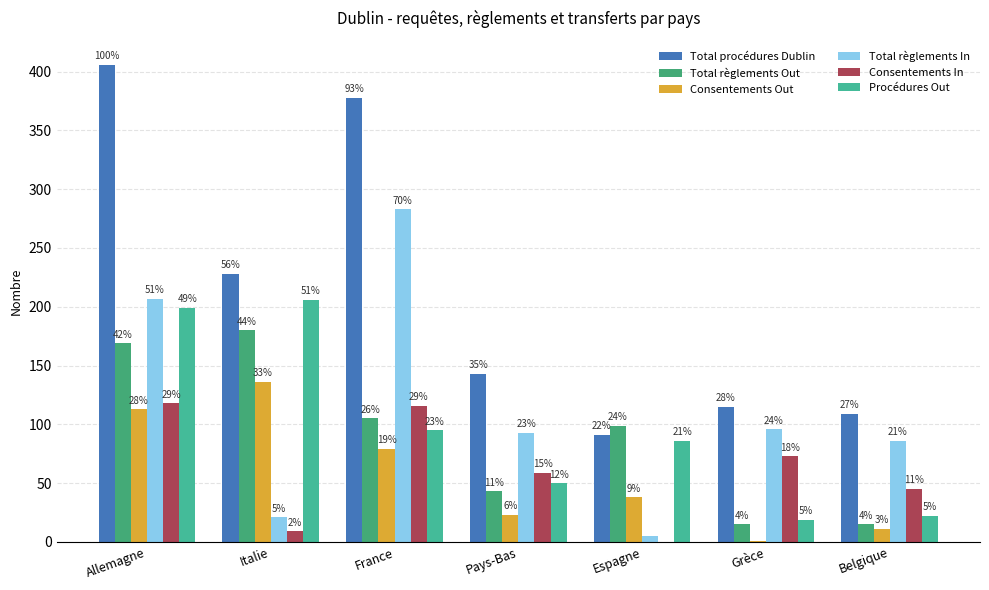

What is the minimum value for Total procédures Dublin?

91